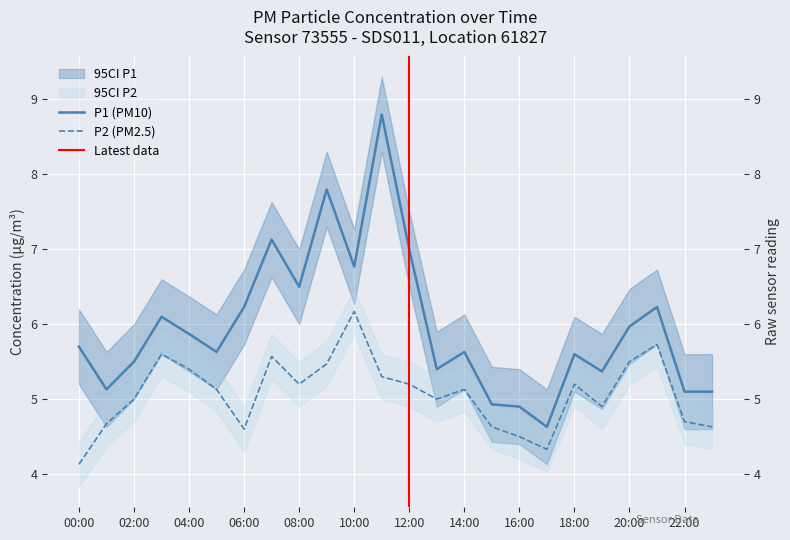

Read the P1 value at 03:00.

6.1